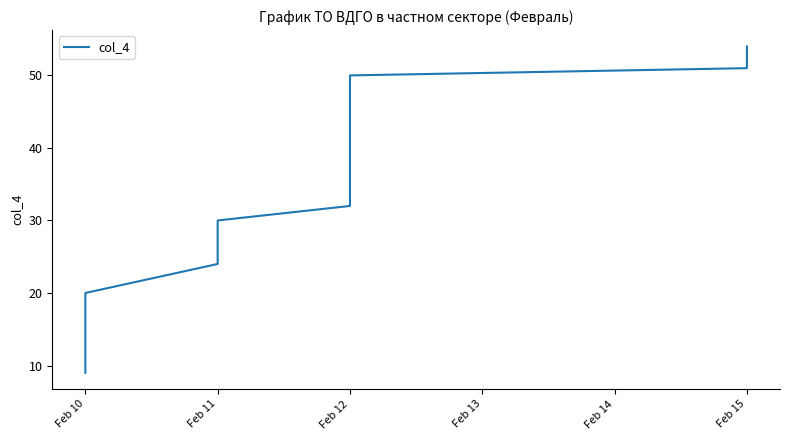

Does the chart display data point markers on the line(s)?

No